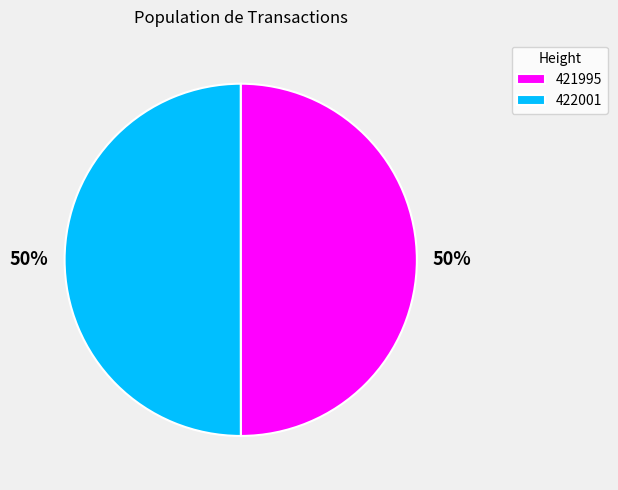

To the nearest percent, what percentage of the pie is 422001?

50%